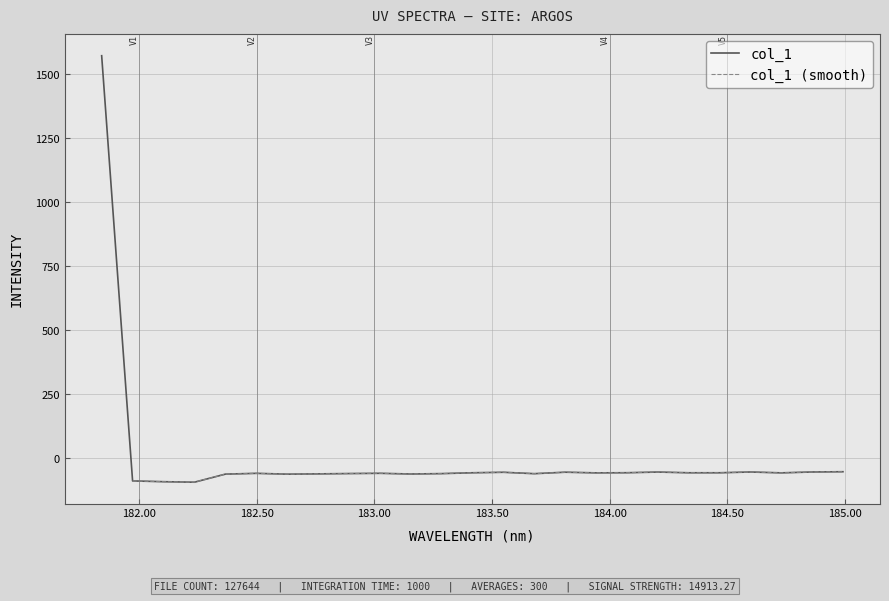

What is the maximum value for col_1?

1571.5